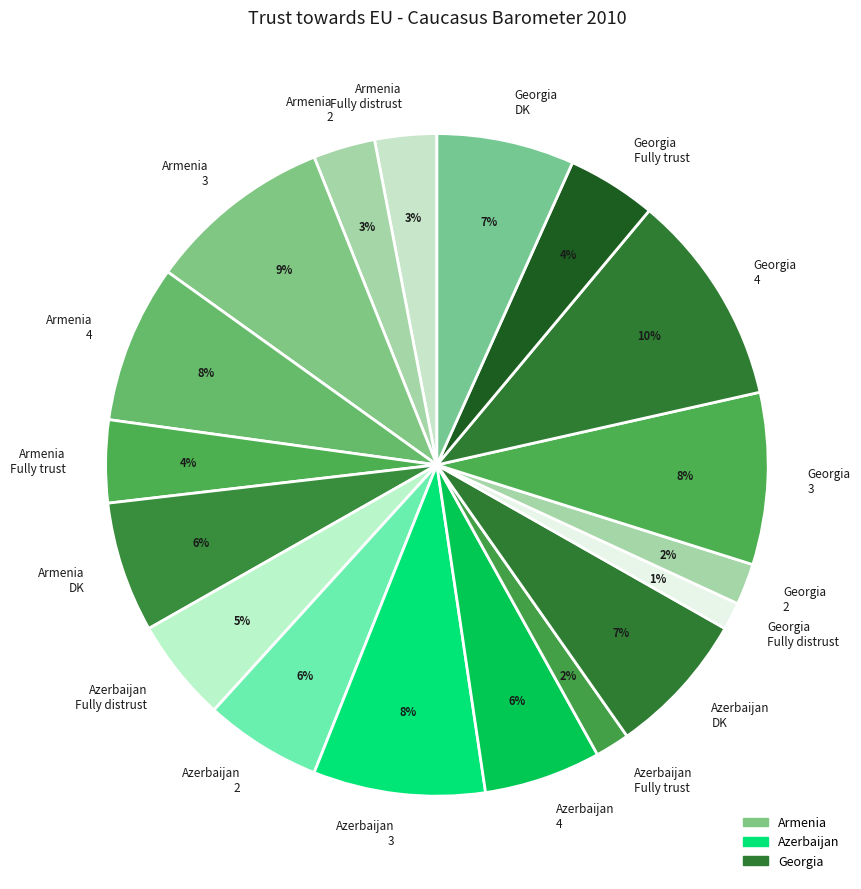

Approximately how many times larger is the value at Armenia Fully trust compared to Georgia 4?

0.4